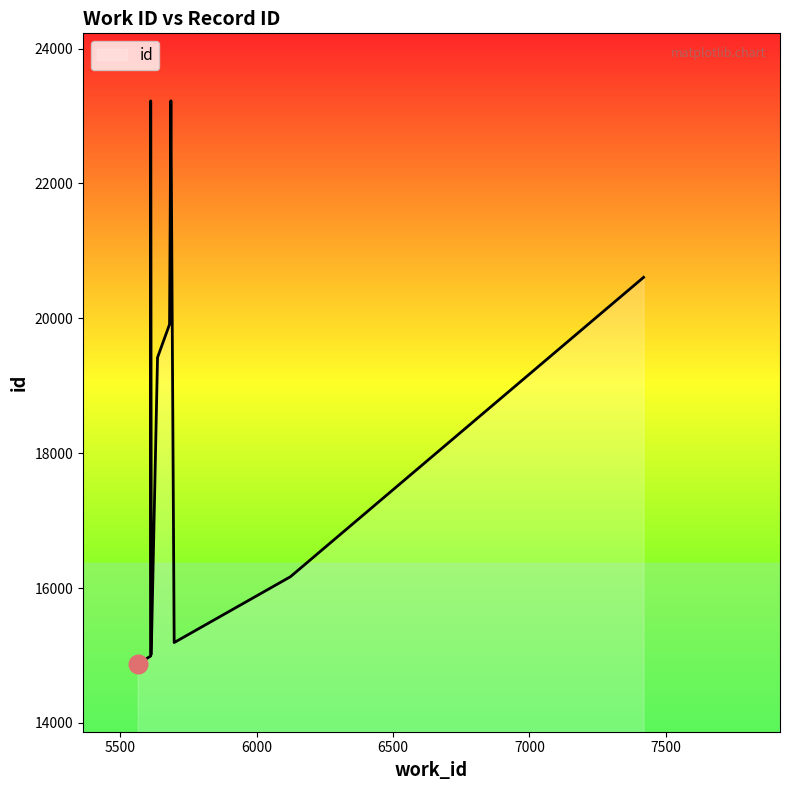

Approximately how many times larger is the value at 5698 compared to 5686?

0.7